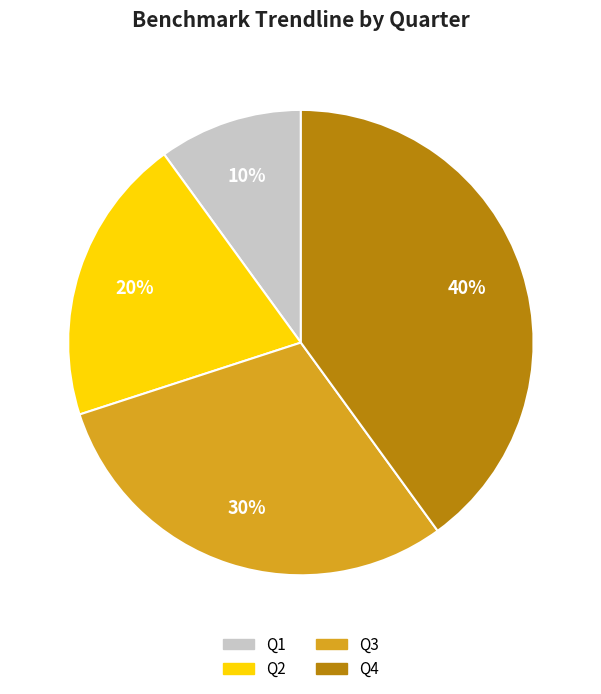

To the nearest percent, what is the average slice percentage?

25%